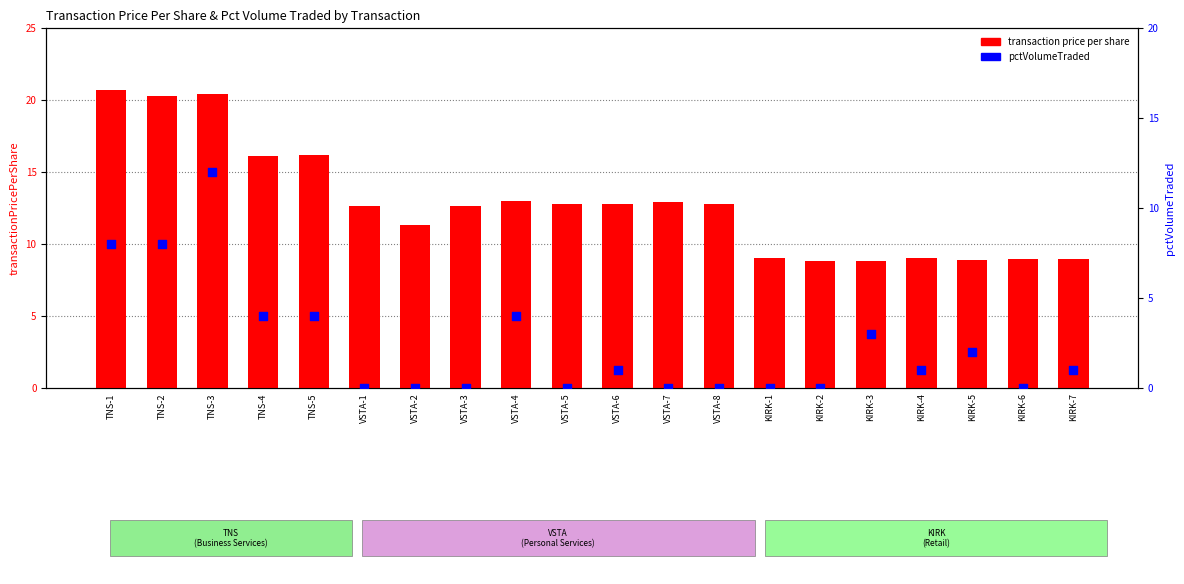

What is the total value across all series at KIRK-7?

10.0